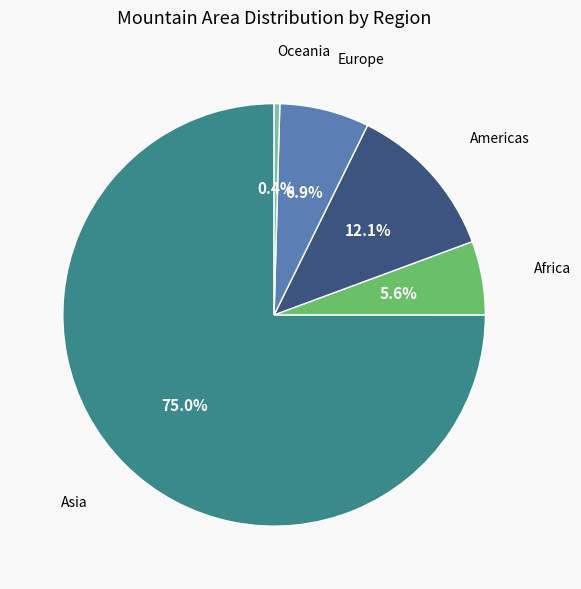

To the nearest percent, what is the difference between the largest and smallest slice percentages?

75%